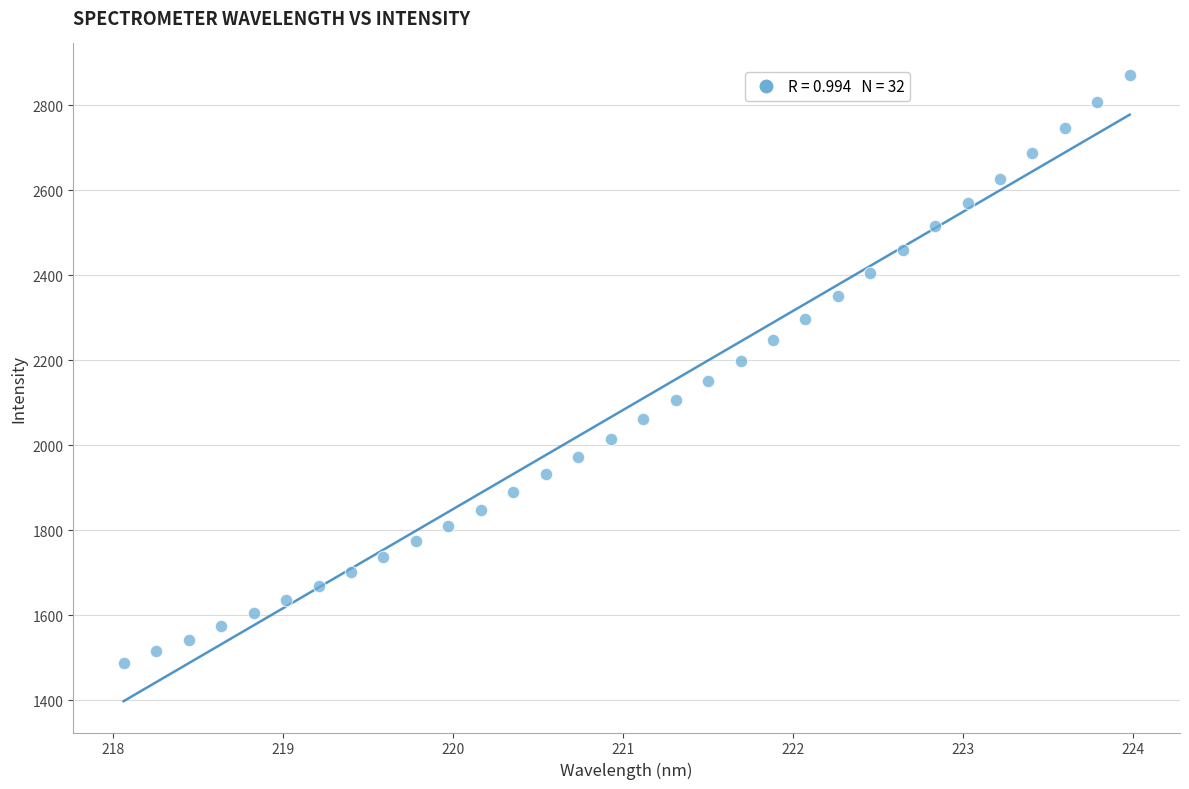

What is the range of Y values (max minus min)?

1384.0